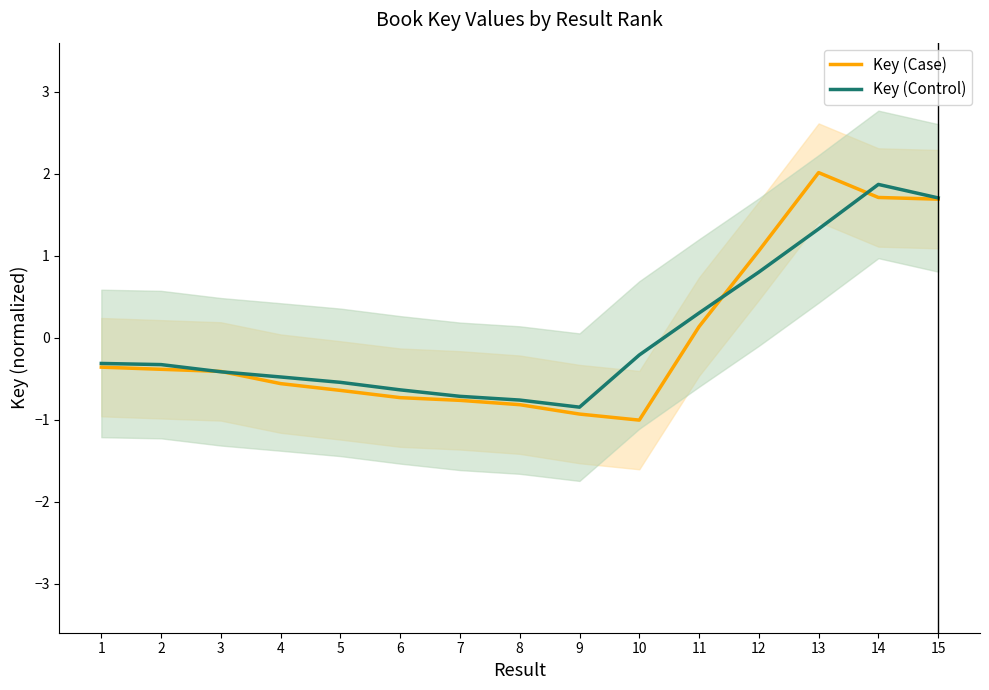

What is the approximate value of Key (Case) at 8?

-0.8